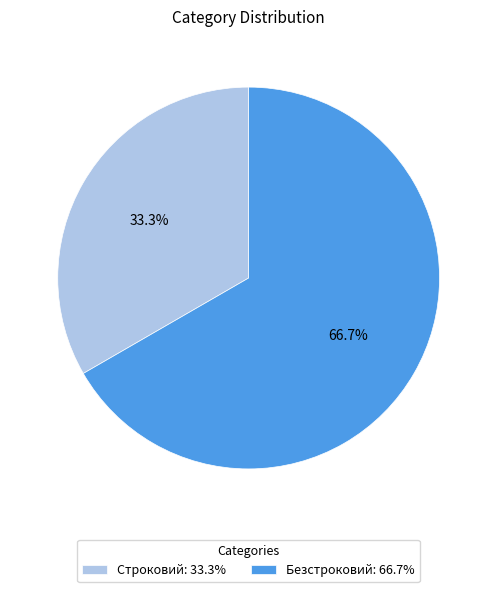

Count the number of slices in the pie.

2